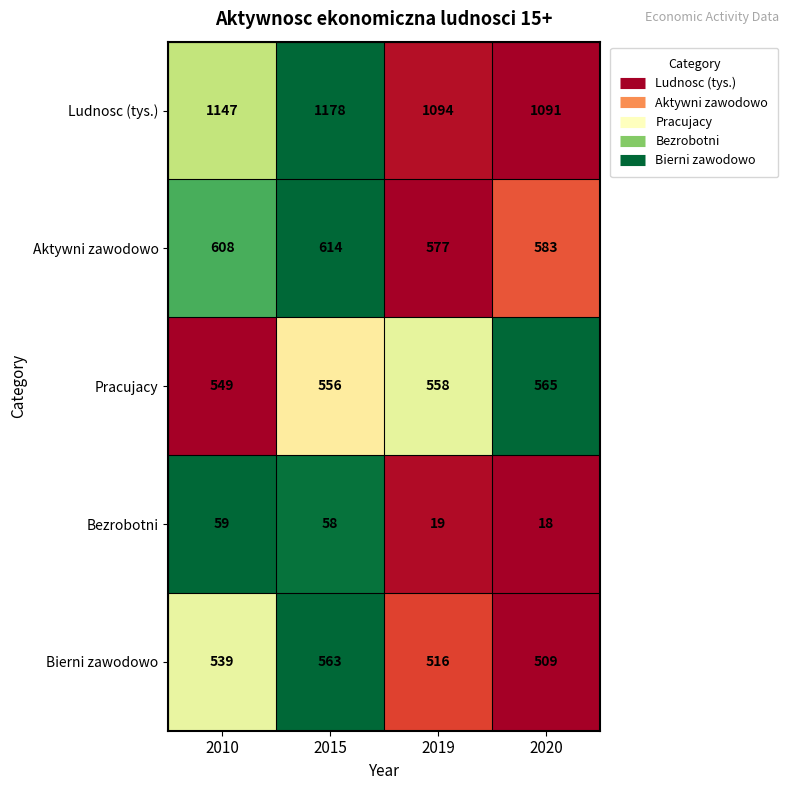

Reading left to right, transcribe all the data shown in this chart.

Ludnosc (tys.): 2010=1147	2015=1178	2019=1094	2020=1091
Aktywni zawodowo: 2010=608	2015=614	2019=577	2020=583
Pracujacy: 2010=549	2015=556	2019=558	2020=565
Bezrobotni: 2010=59	2015=58	2019=19	2020=18
Bierni zawodowo: 2010=539	2015=563	2019=516	2020=509